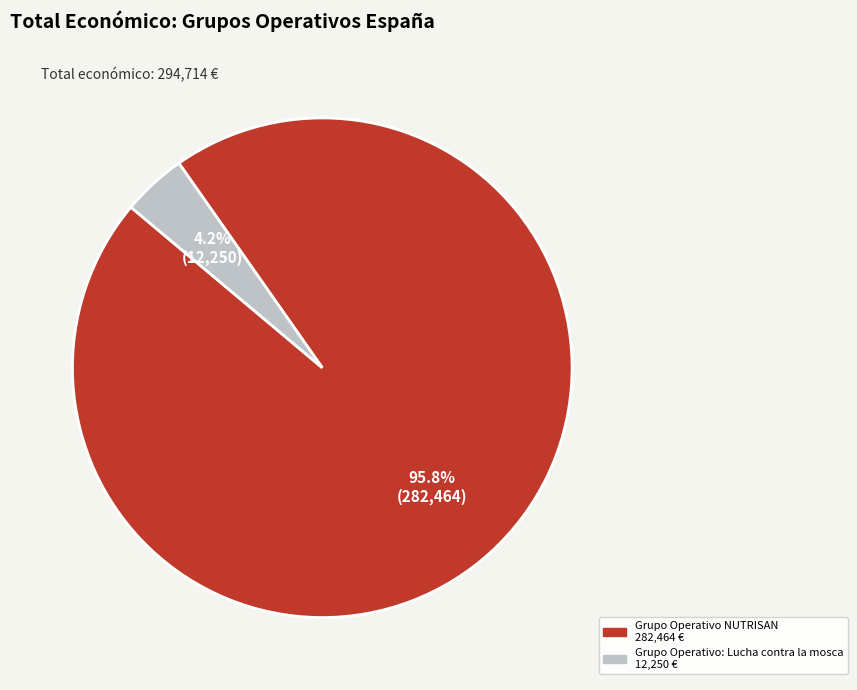

Does Grupo Operativo NUTRISAN account for over 50% of the chart?

Yes